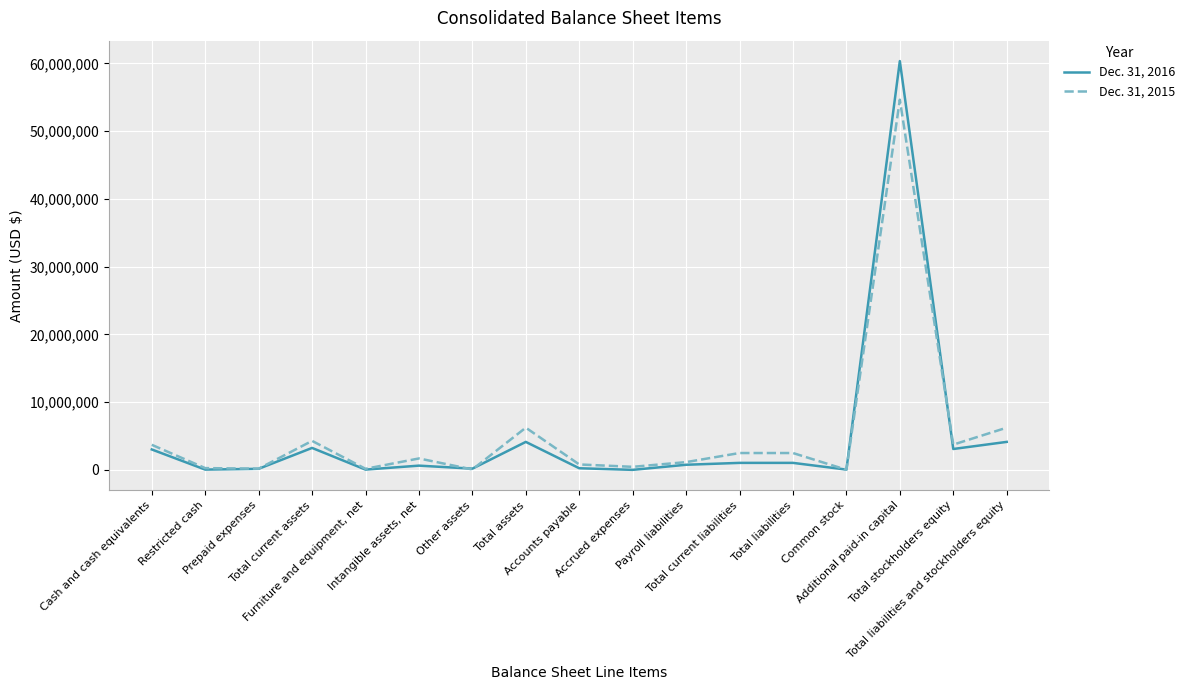

Is this an area chart (filled region under the line)?

No